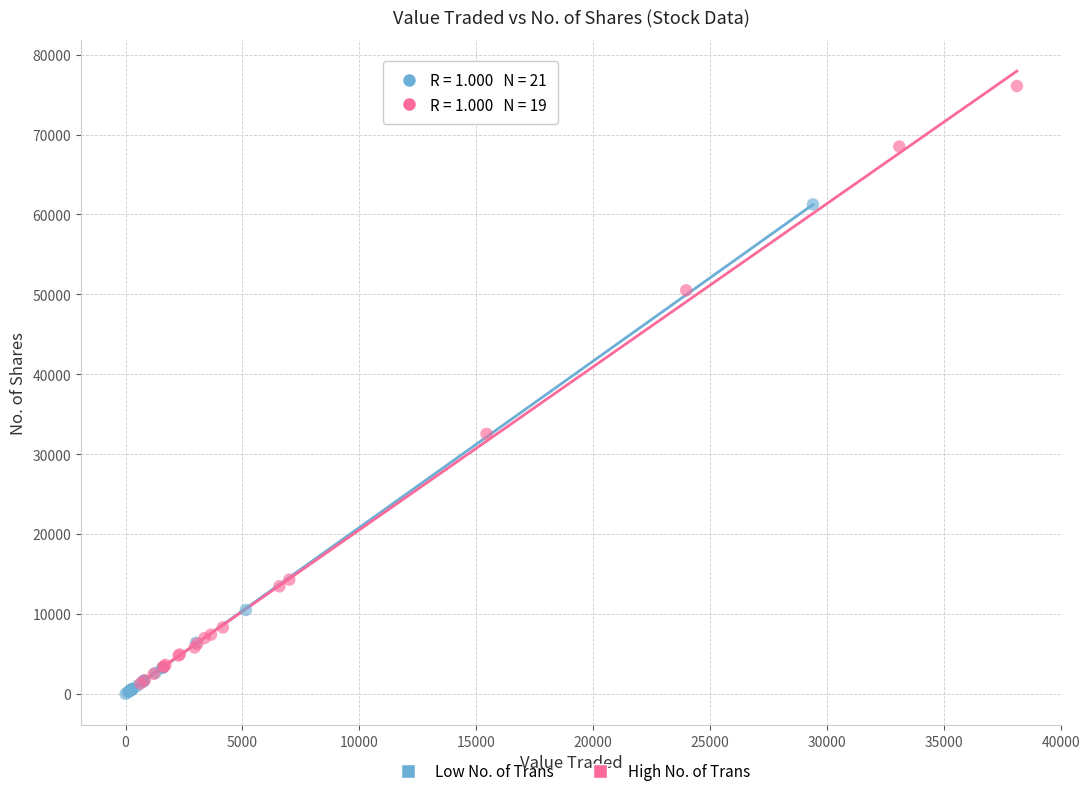

Which series reaches the maximum Y coordinate?

High No. of Trans